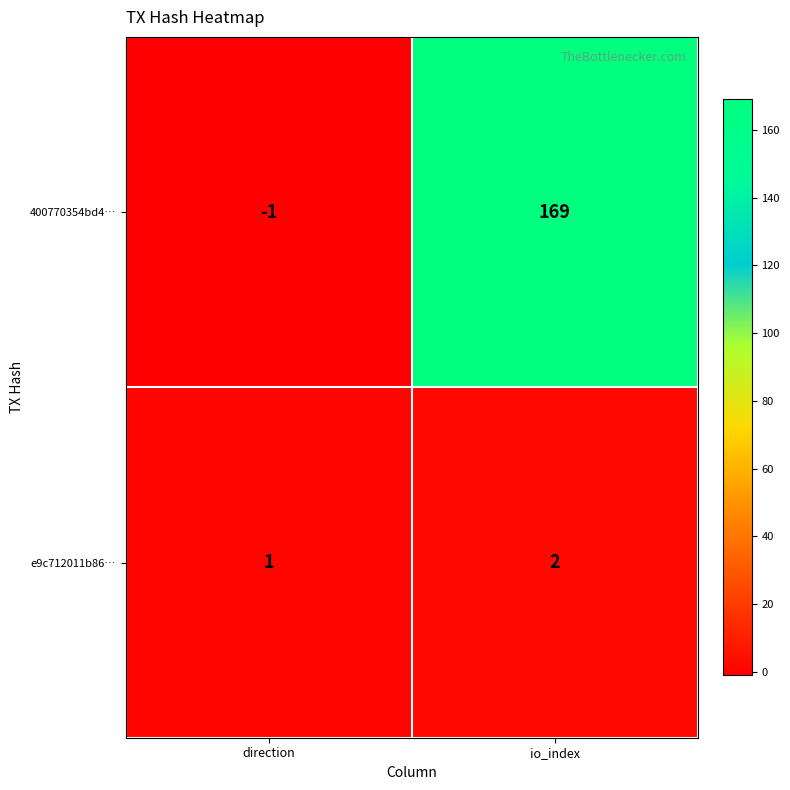

What is the sum of all 400770354bd4… values?

168